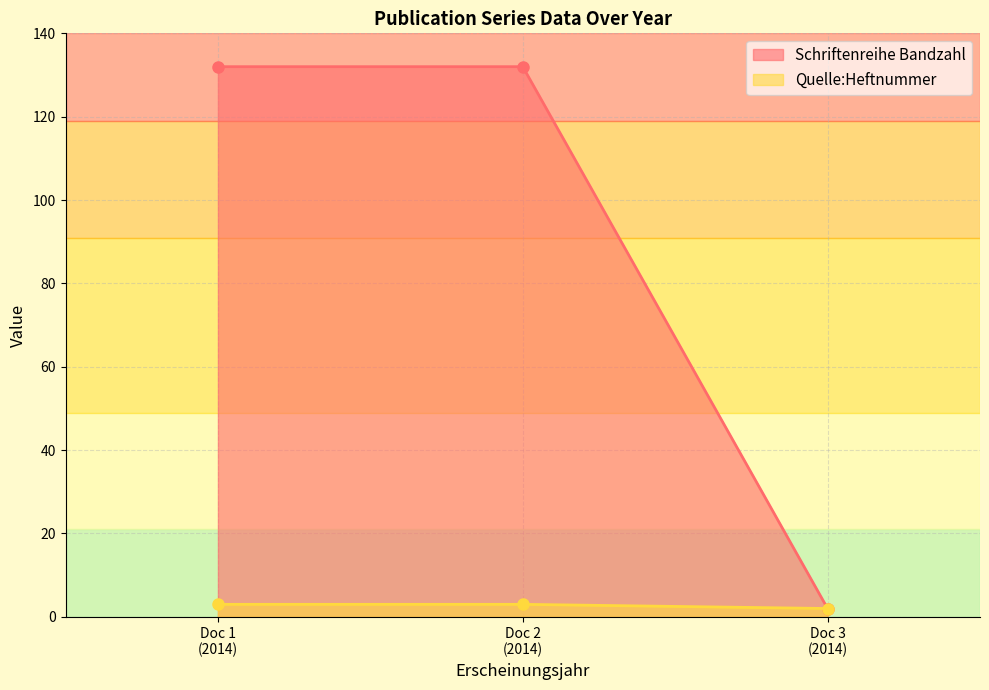

List the series in order of their peak value, lowest first.

Quelle:Heftnummer, Schriftenreihe Bandzahl